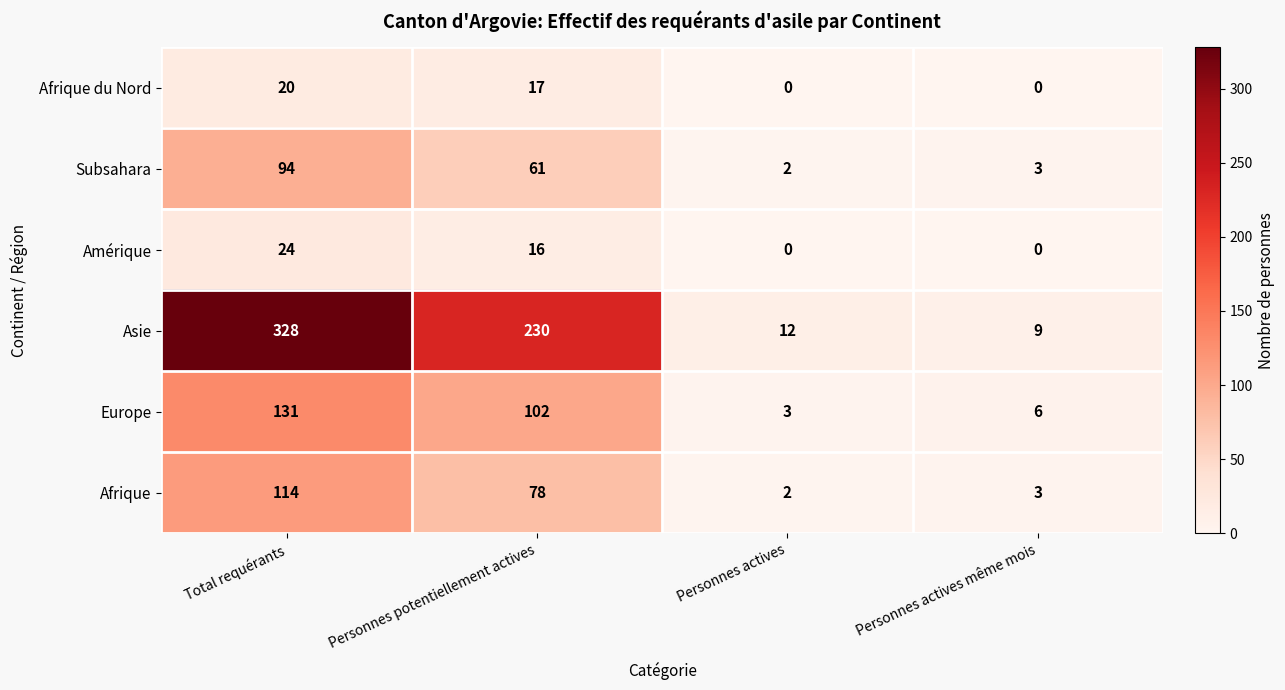

At which category is the sum across all series the highest?

Total requérants